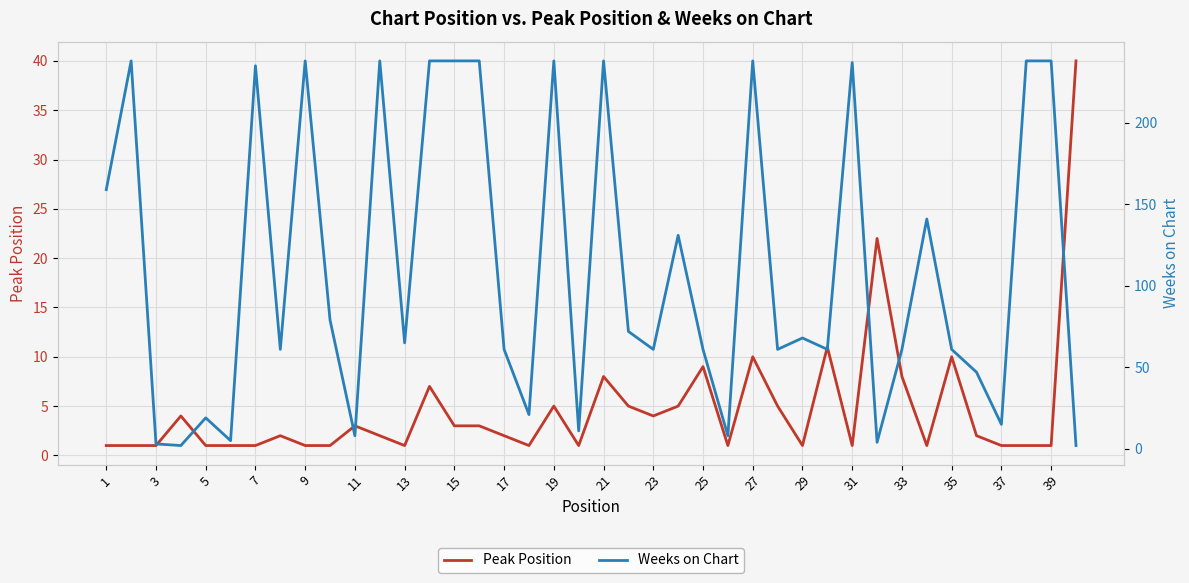

What is the difference between the second highest and second lowest values in the Weeks on Chart series?

236